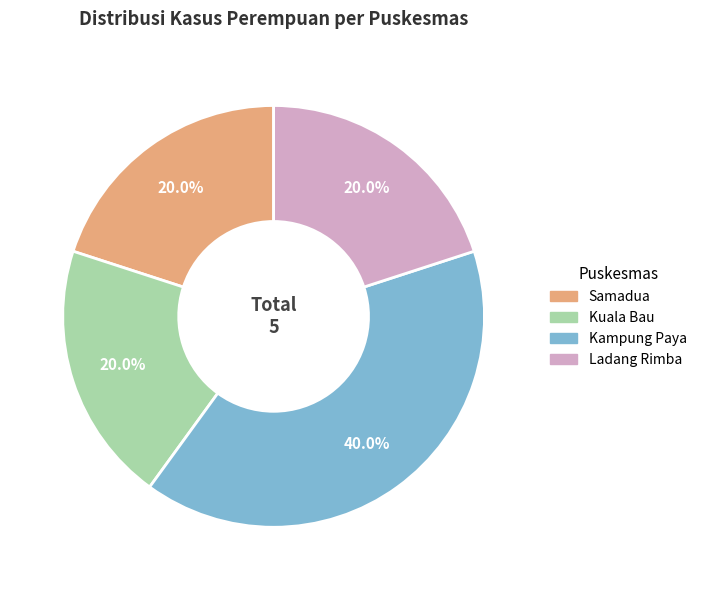

Do Samadua and Kampung Paya together represent more than half of the pie?

Yes